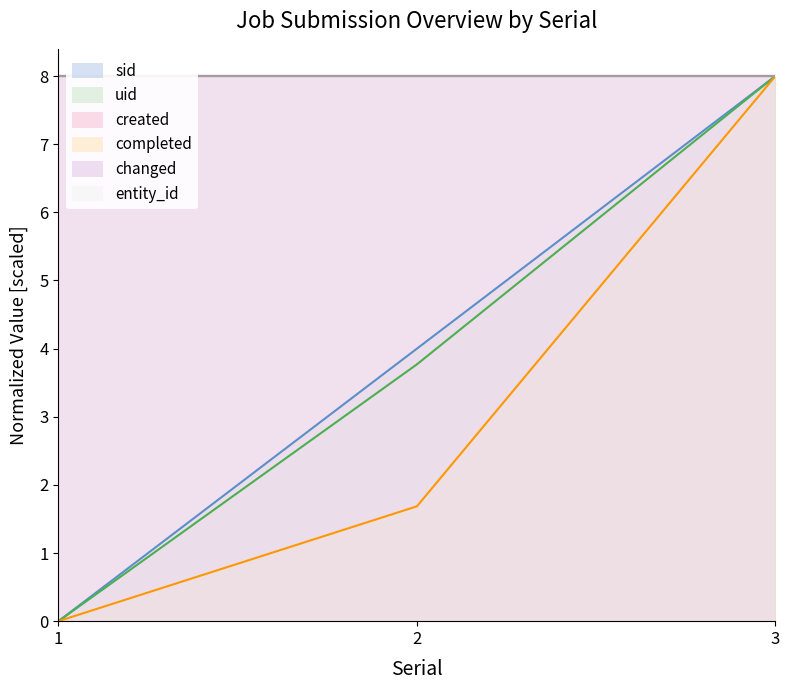

Reading left to right, extract all data points from this chart.

sid: 1=0.0	2=4.0	3=8.0
uid: 1=0.0	2=3.8	3=8.0
completed: 1=0.0	2=1.7	3=8.0